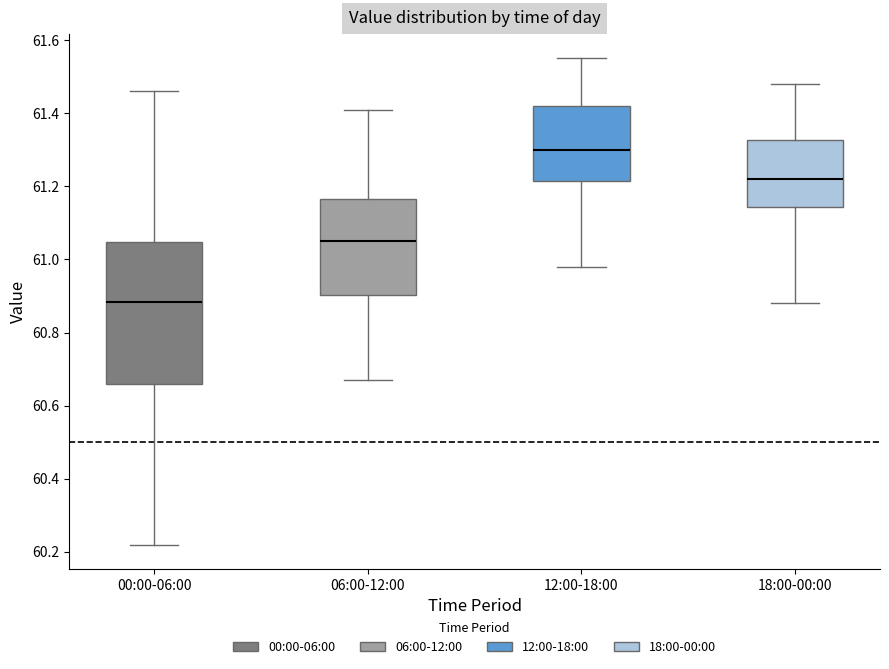

Where is the upper edge of the box for 00:00-06:00 on the y-axis? The values are not printed on the chart, so give them approximately, as read against the axis.

61.04